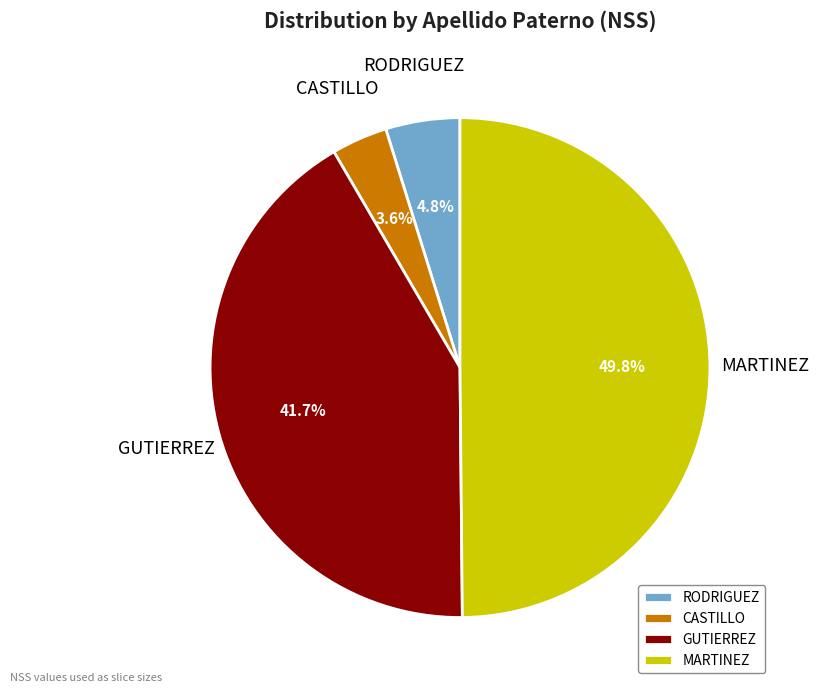

What percentage is the RODRIGUEZ slice, to the nearest percent?

5%